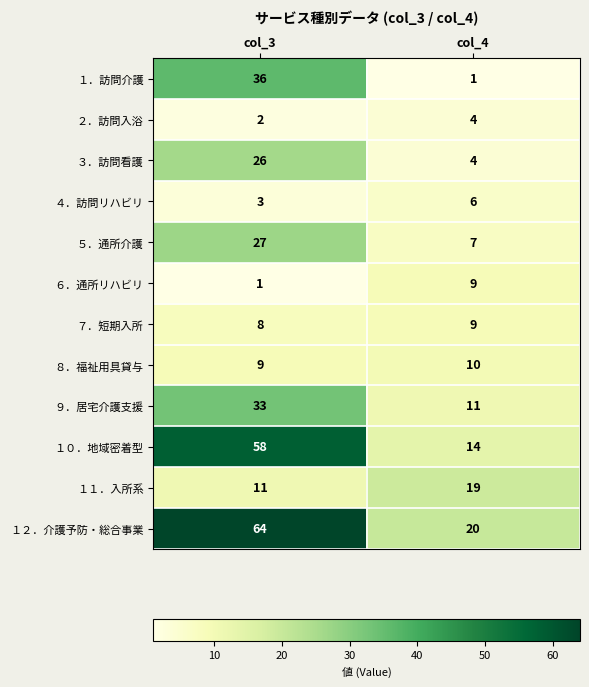

The value of １２．介護予防・総合事業 at col_4 is 34. True or false?

False